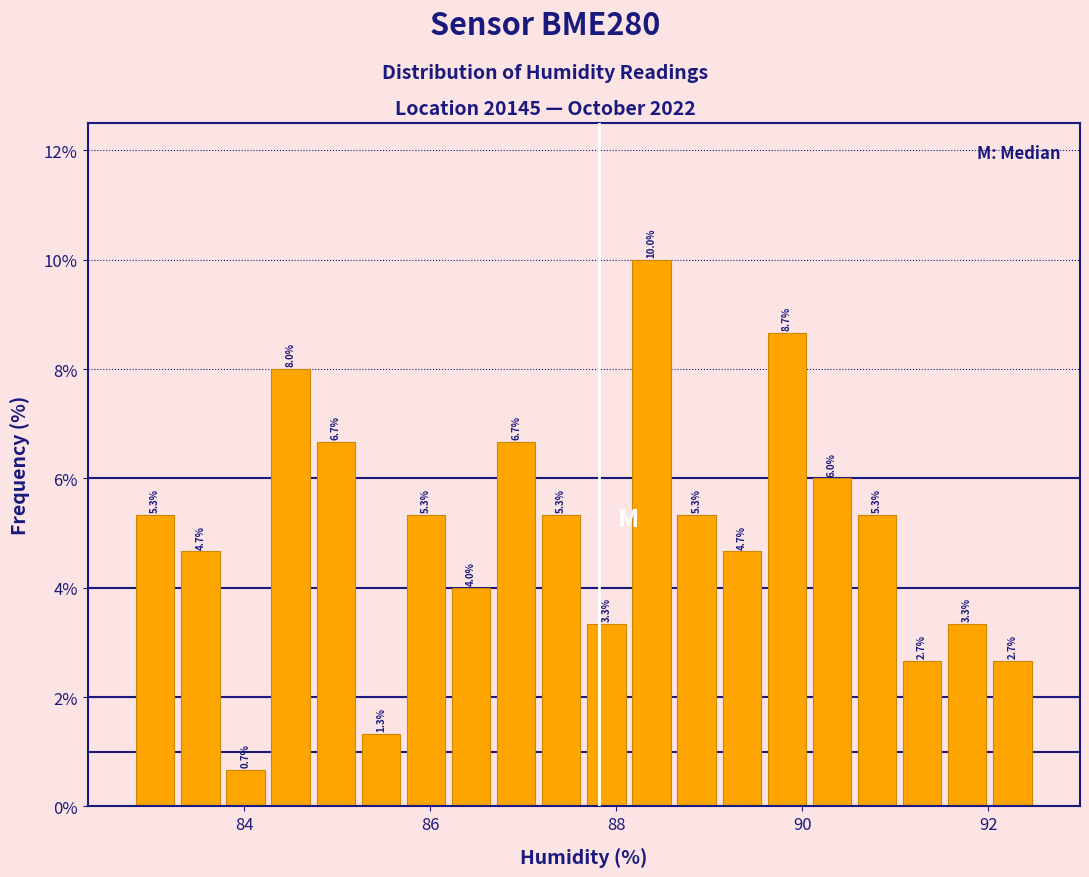

Around what value on the x-axis is the tallest bar? Give the approximate position of its centre, as read against the axis.

88.4